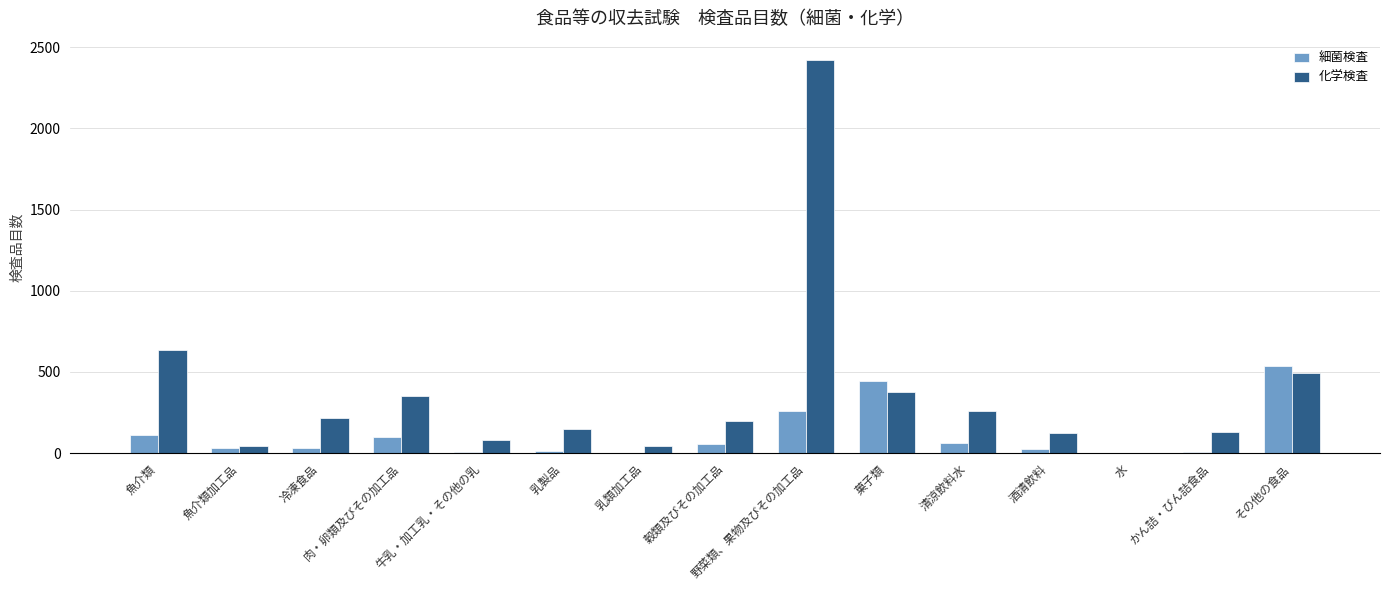

What are all the series names shown in the legend?

細菌検査, 化学検査